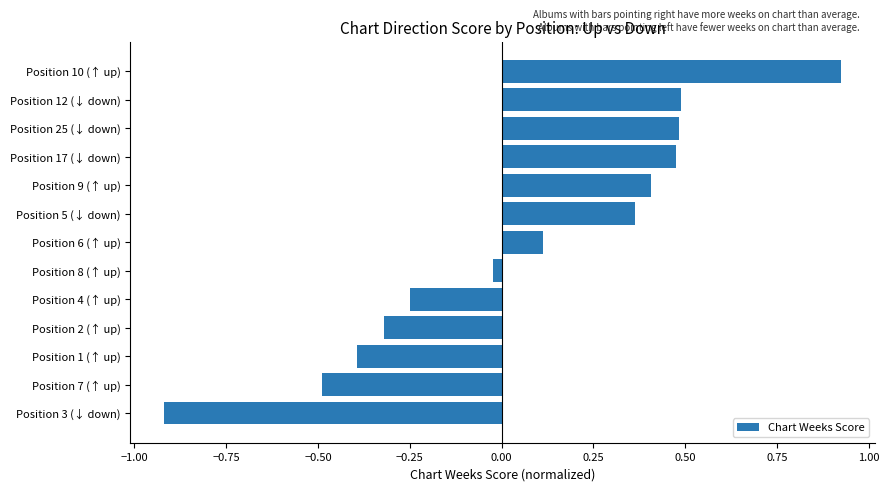

At which category does the chart reach its peak across all series?

Position 10 (↑ up)